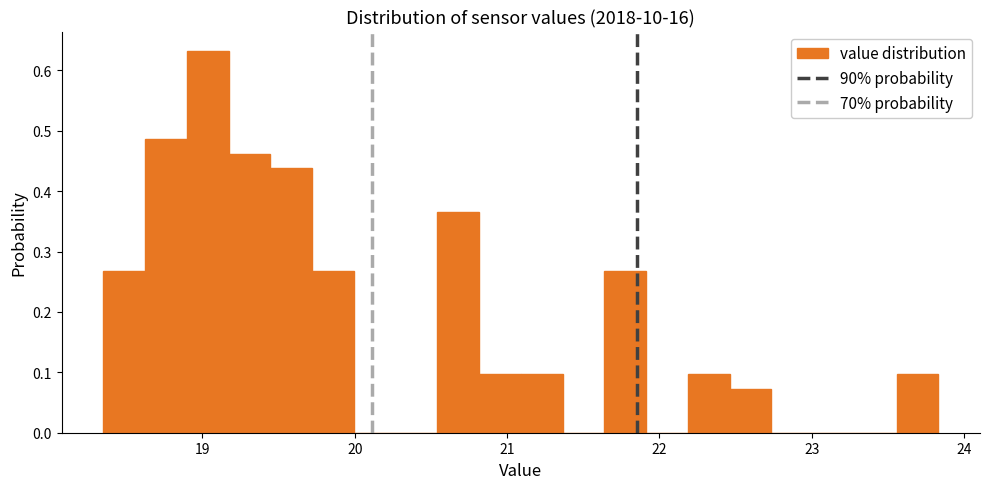

Read against the x-axis, roughly where is the centre of the tallest bar?

19.0